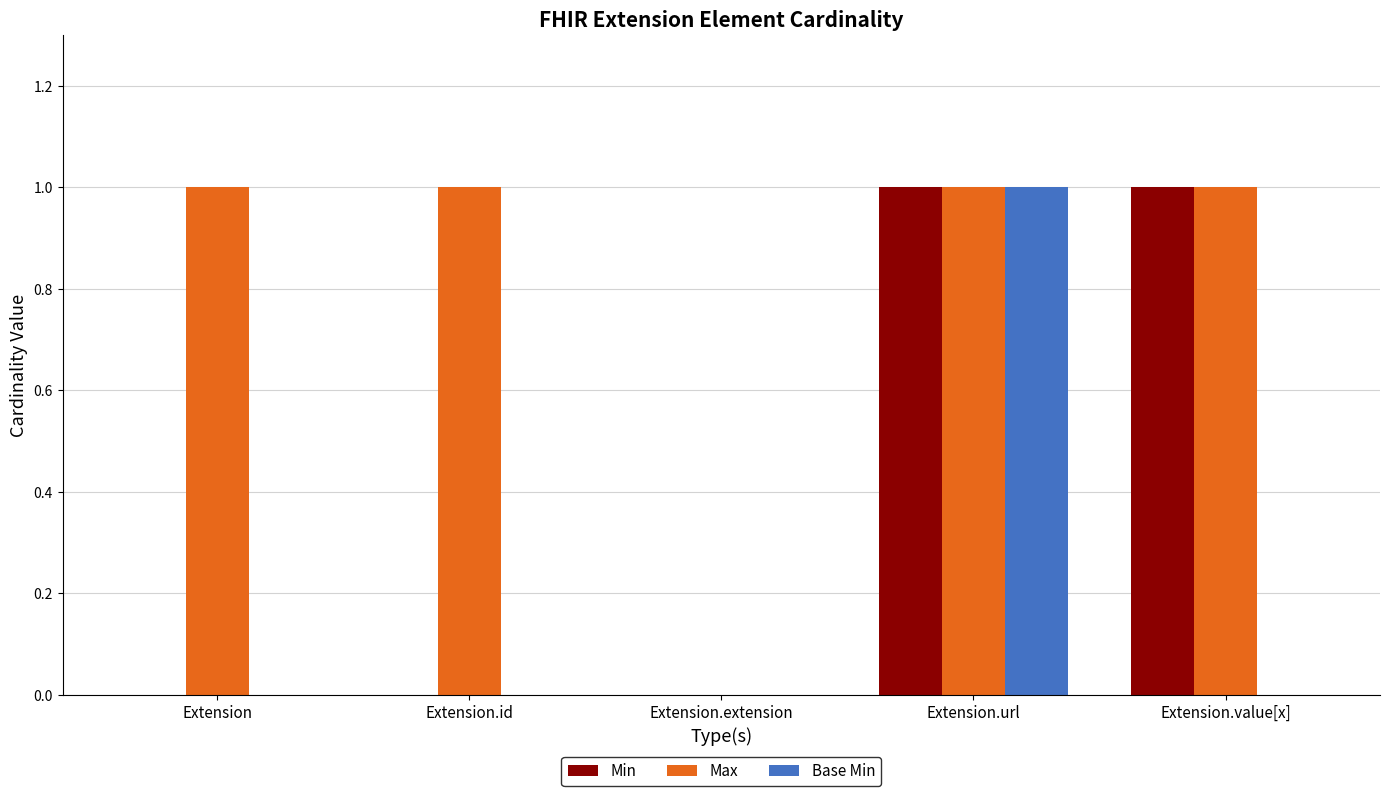

What is the sum of the Max values at Extension.value[x] and Extension.url?

2